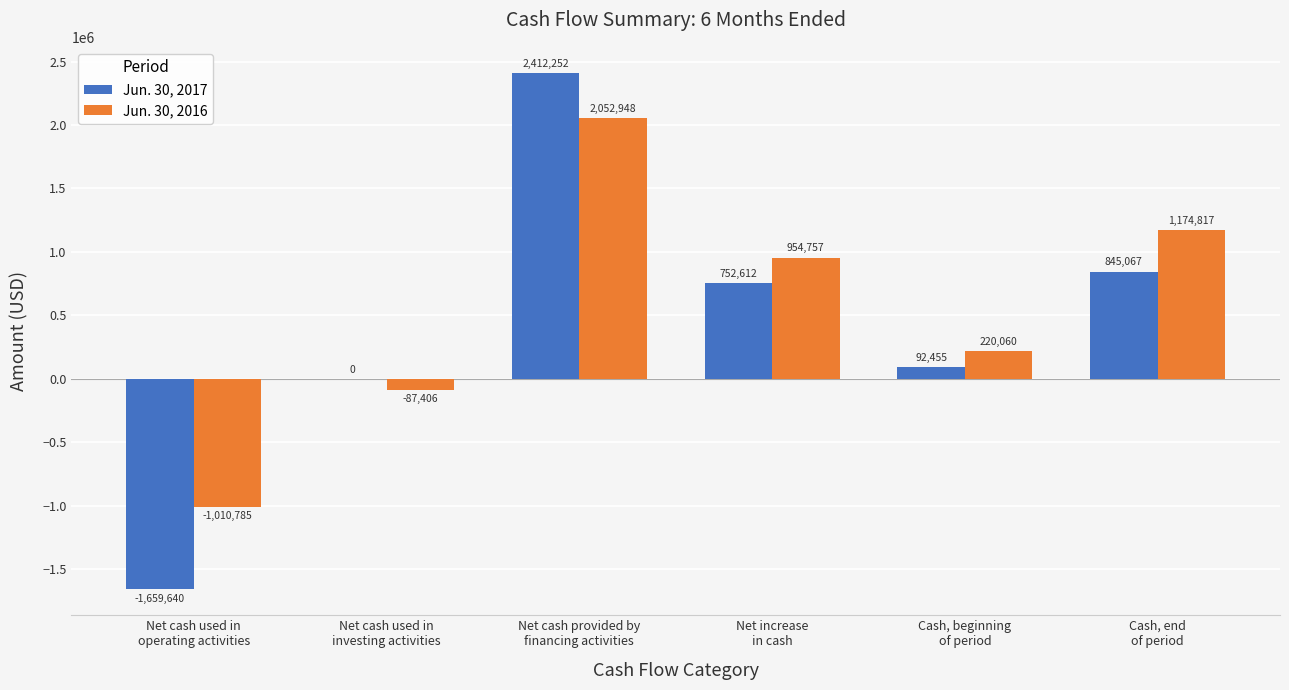

What is the total value across all series at Net cash provided by
financing activities?

4465200